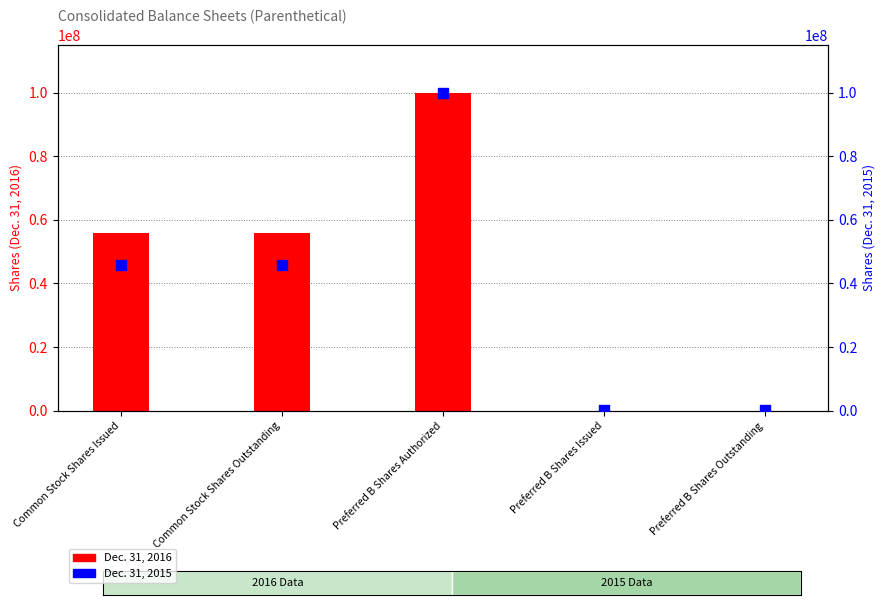

What are all the series names shown in the legend?

Dec. 31, 2016, Dec. 31, 2015